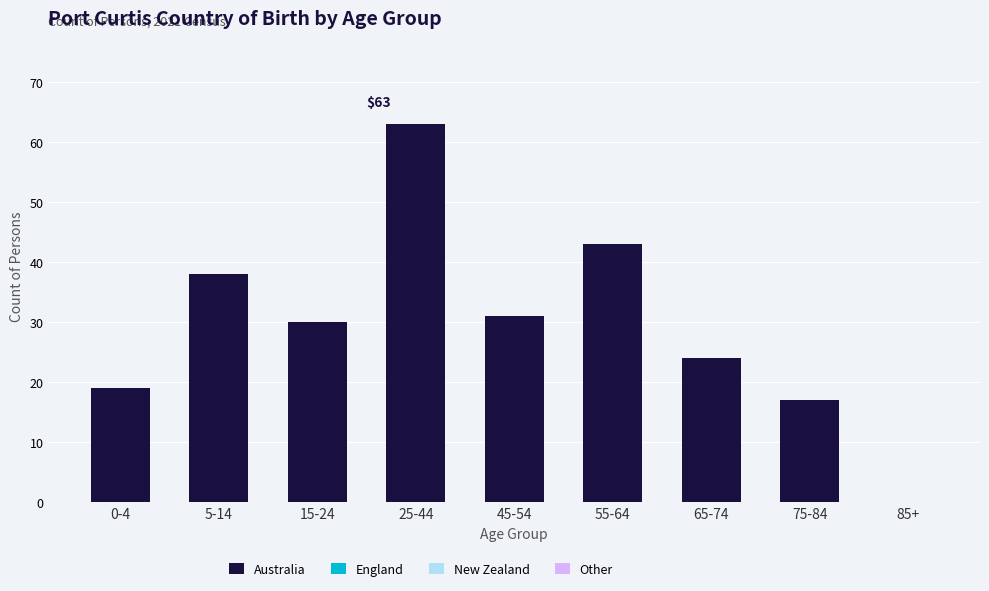

What is the approximate value at 65-74, to the nearest 5?

25